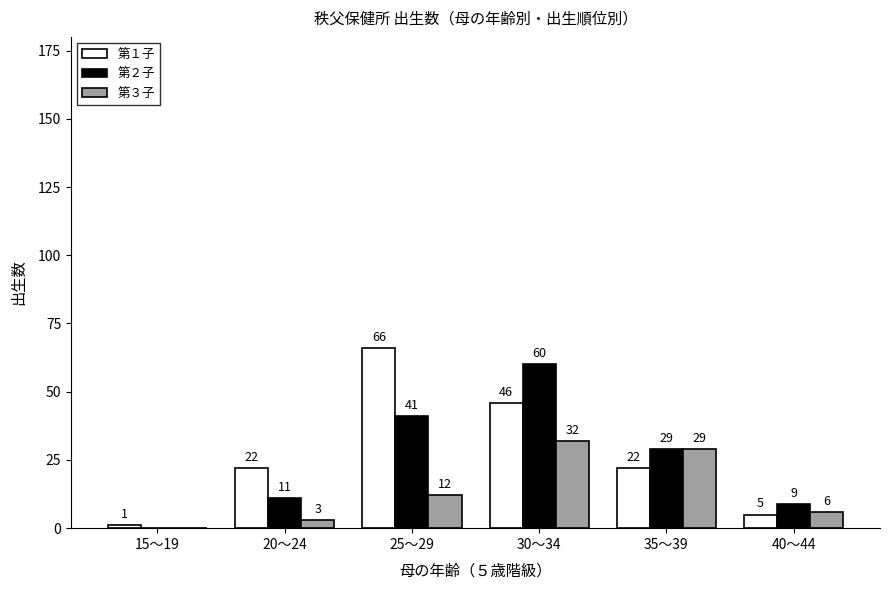

Which series has the largest total across all categories?

第１子